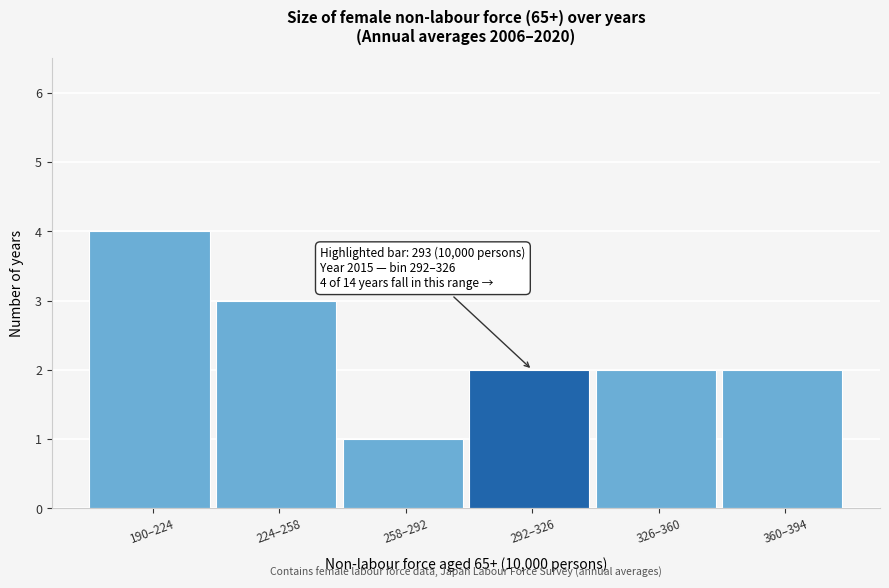

Reading left to right, what are all the values shown in this chart?

190–224=4	224–258=3	258–292=1	292–326=2	326–360=2	360–394=2